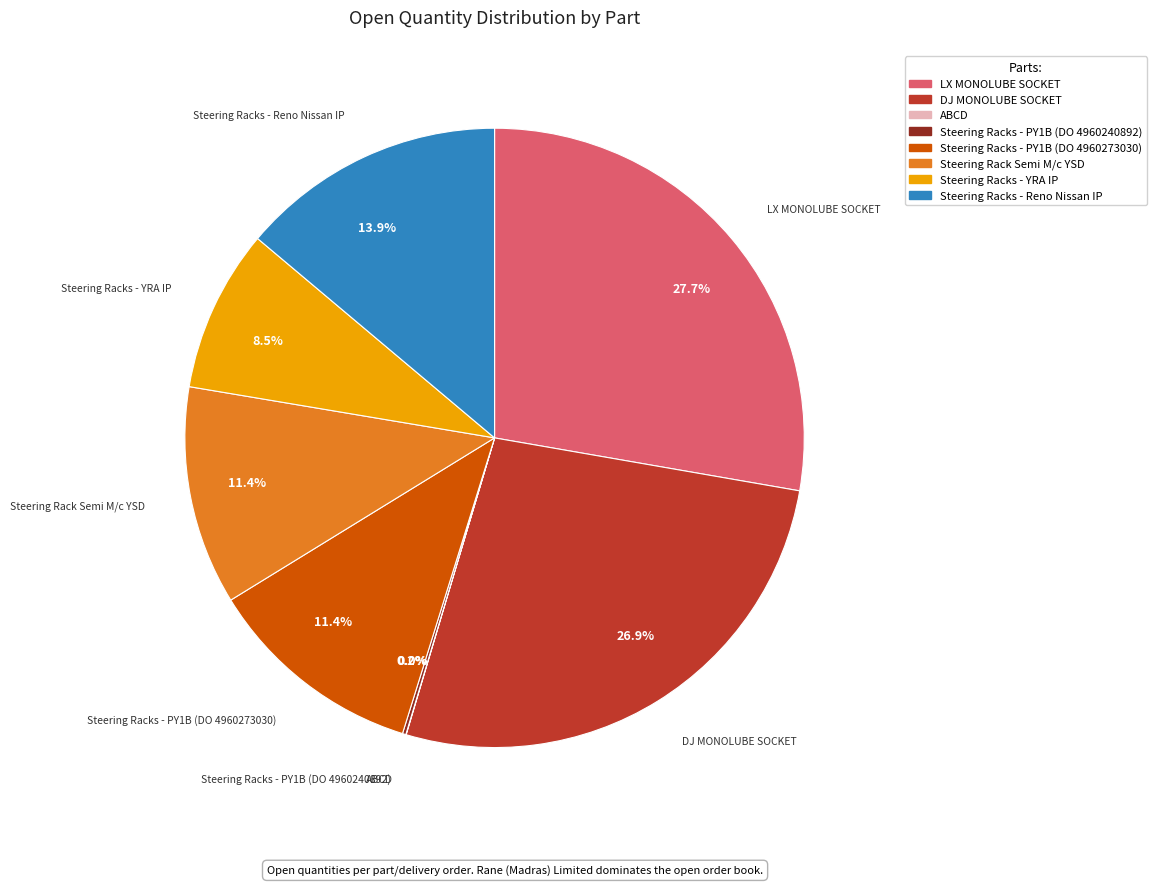

Which slice is the smallest?

ABCD